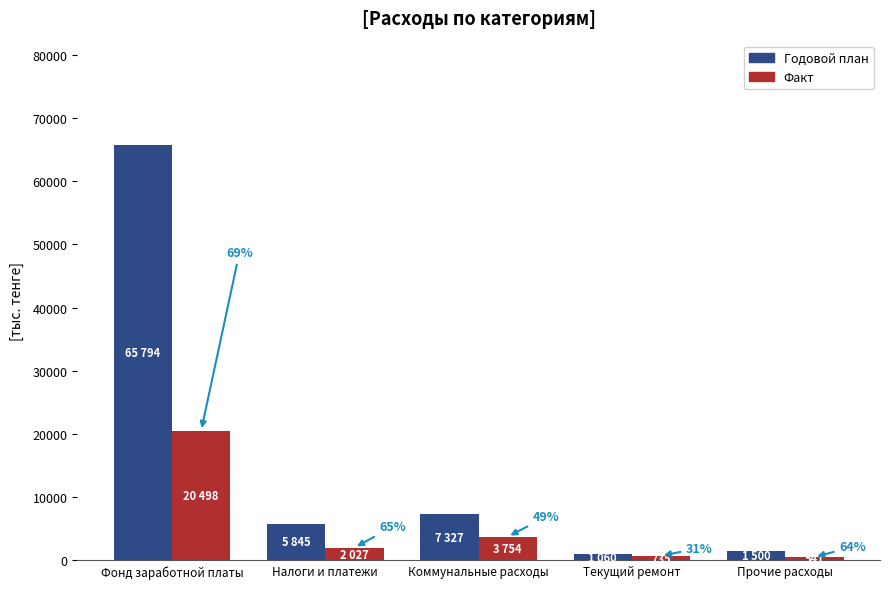

Which series has the largest range (max minus min)?

Годовой план